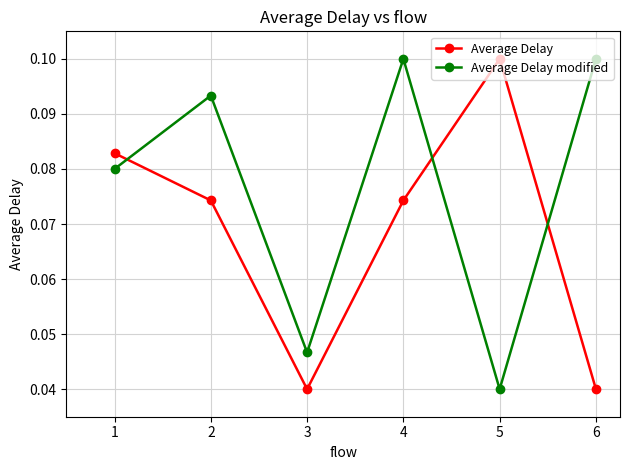

At how many categories does at least one series exceed 0?

6